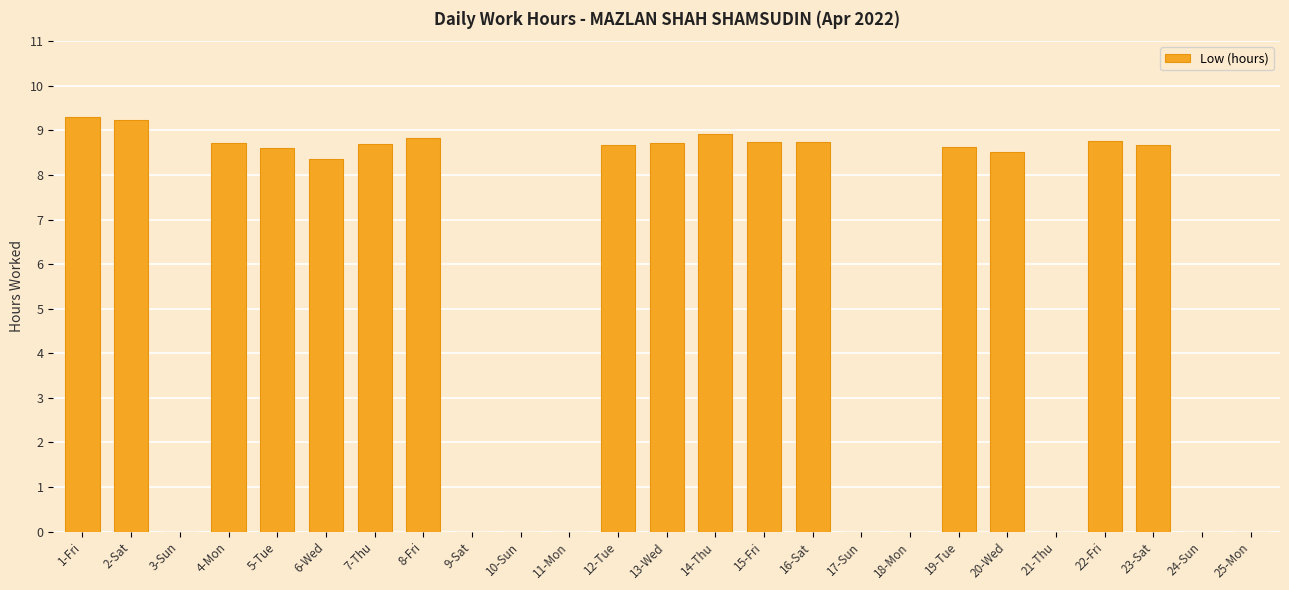

What value does the data have at 8-Fri?

8.8